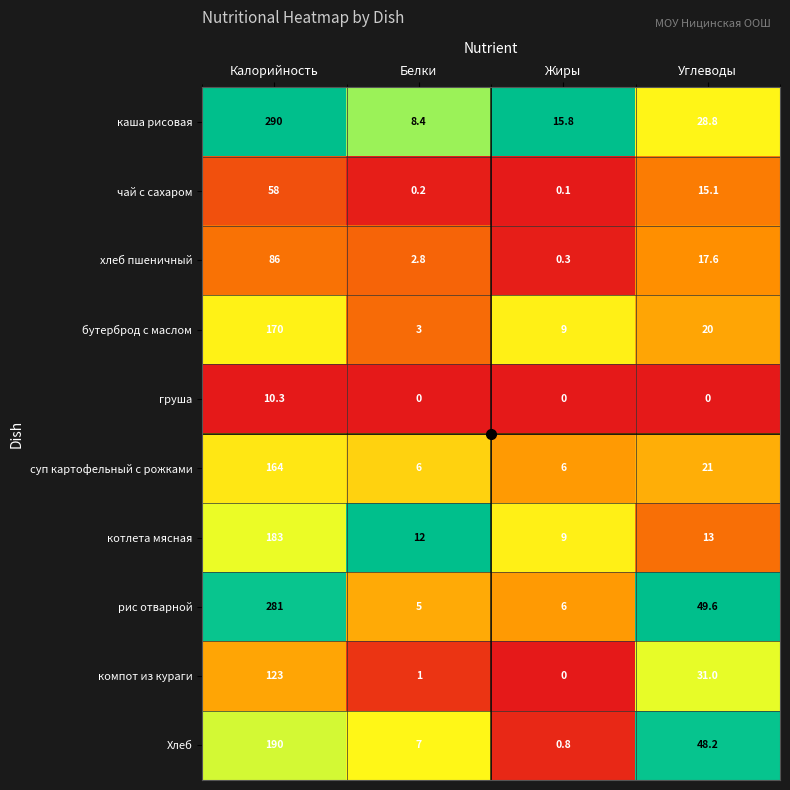

What is the average value of the груша series?

2.6